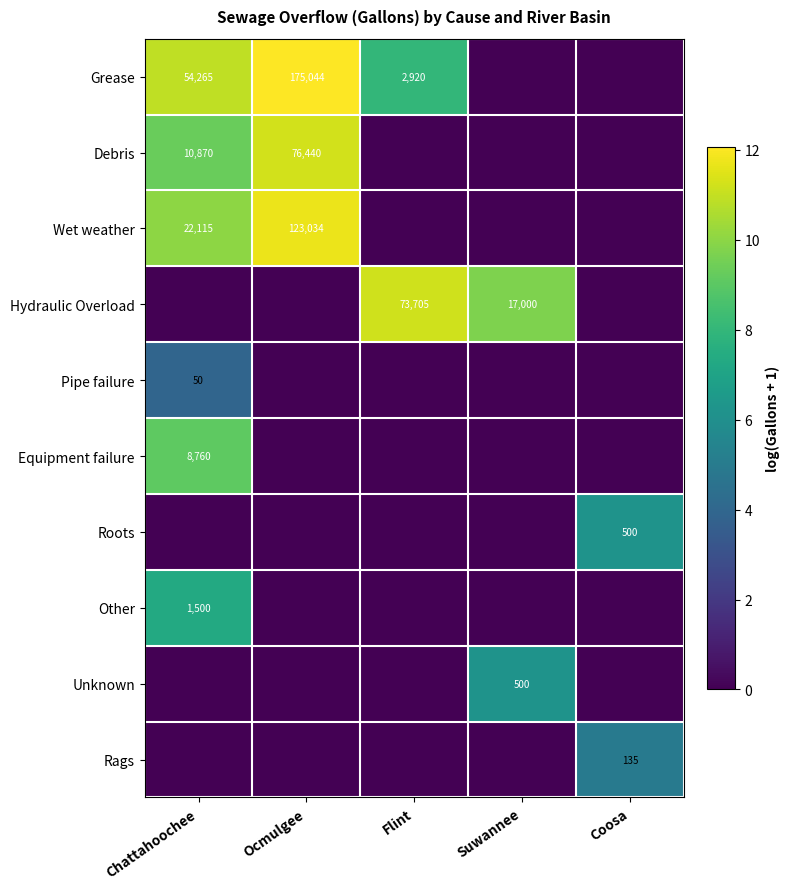

Is it true that Hydraulic Overload equals 24618 at Suwannee?

False